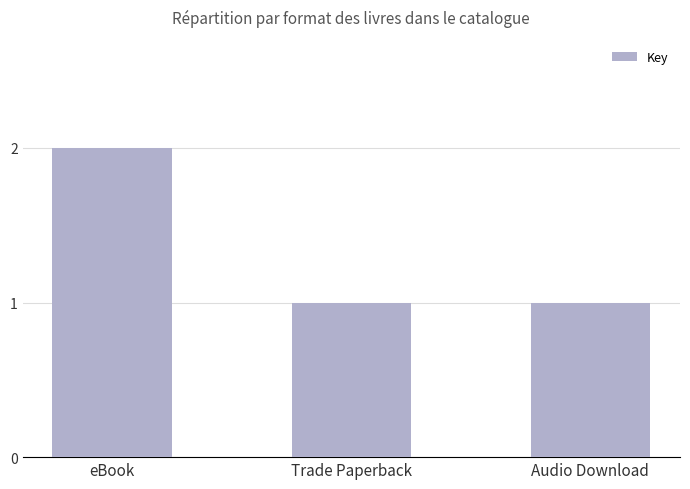

What is the label of the 3rd bar from the left?

Audio Download